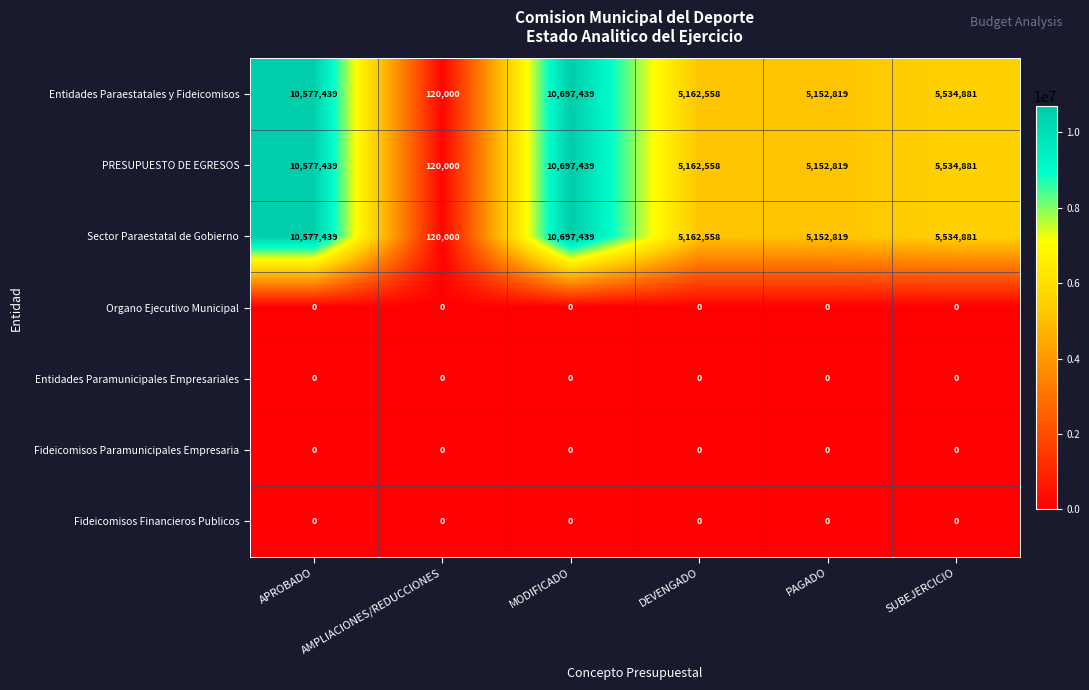

What is the greatest value displayed?

10697439